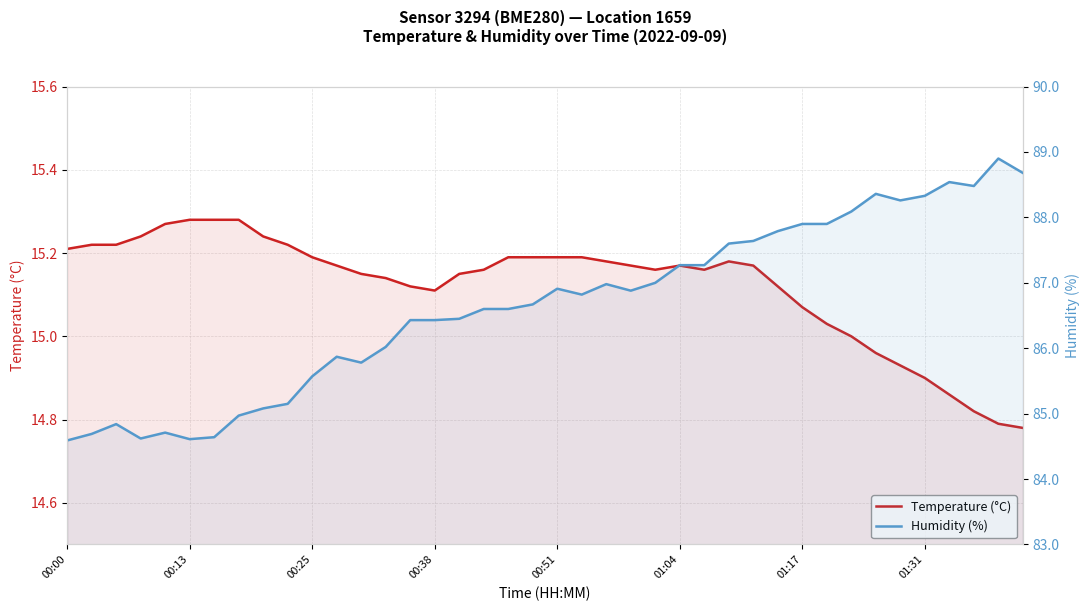

Is the value of Humidity (%) at 10 greater than the value of Temperature (°C) at 16?

Yes